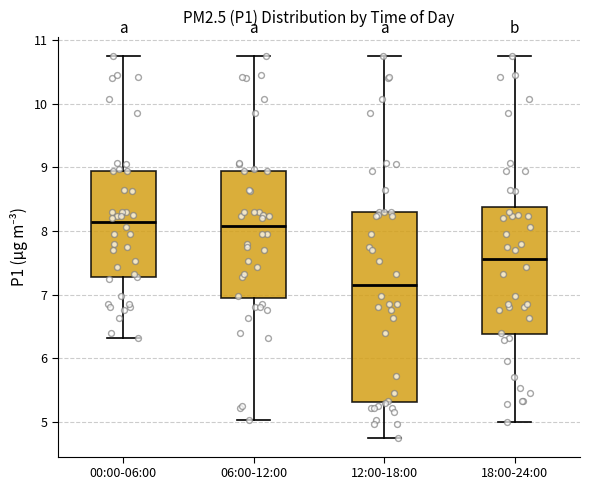

Where does the median line of the box for 18:00-24:00 sit on the y-axis? The values are not printed on the chart, so give them approximately, as read against the axis.

7.6